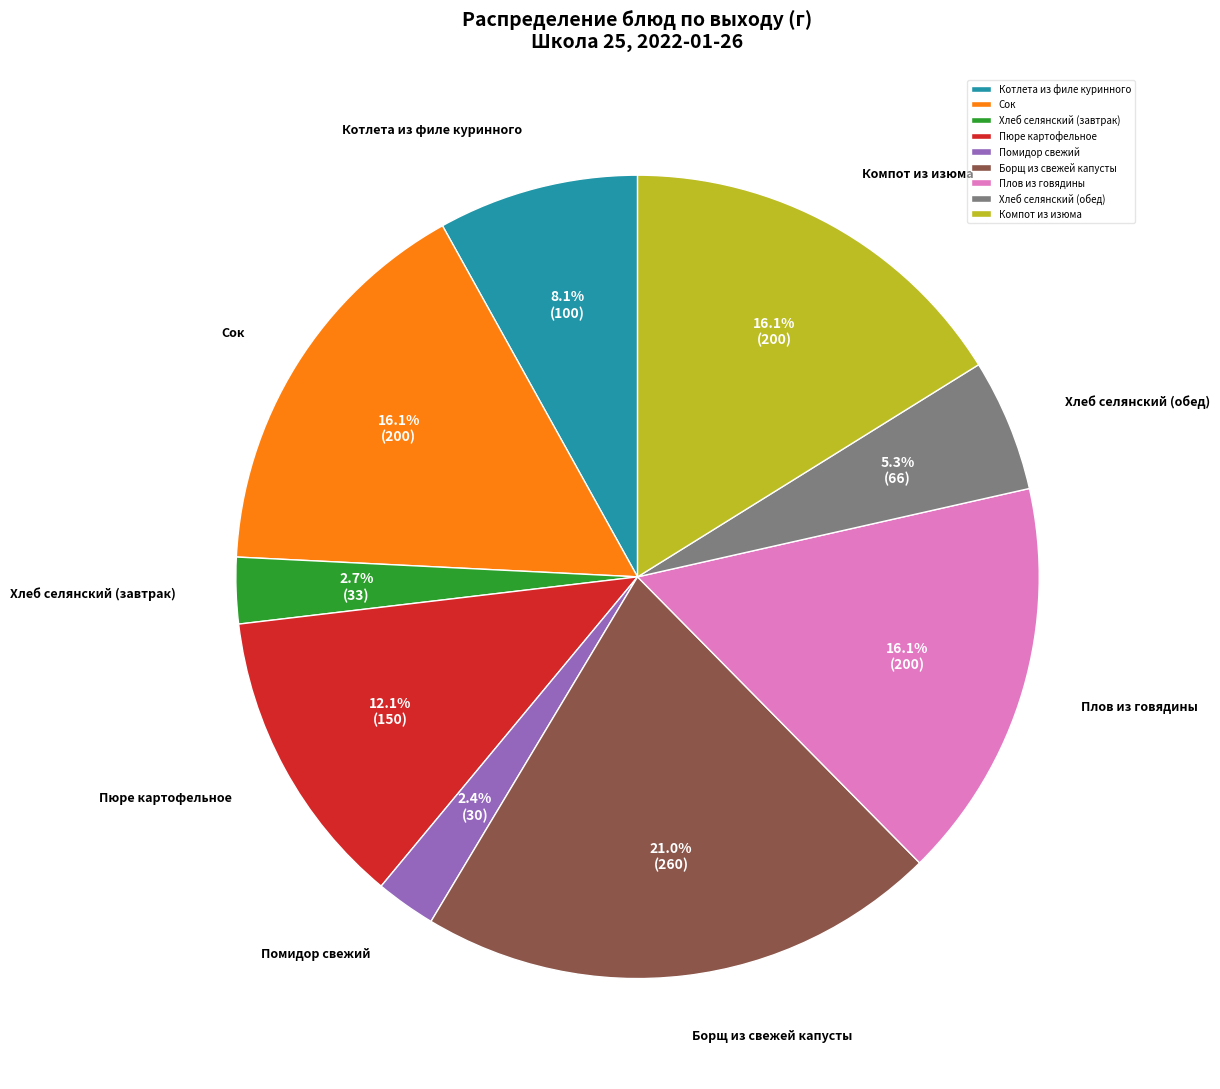

Is Помидор свежий the majority of the pie?

No